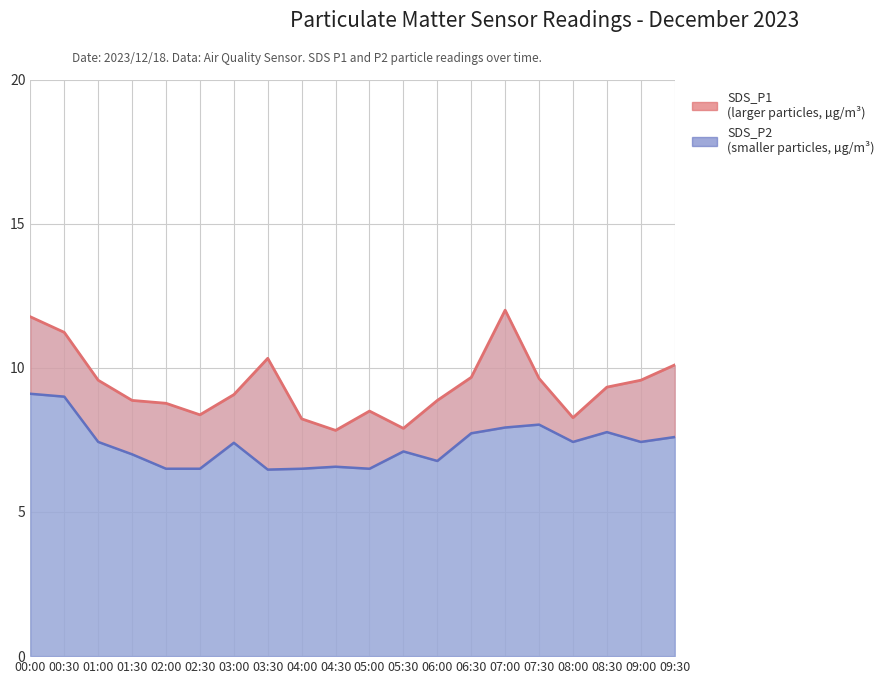

The value of SDS_P2 at 00:00 is 16.3. True or false?

False